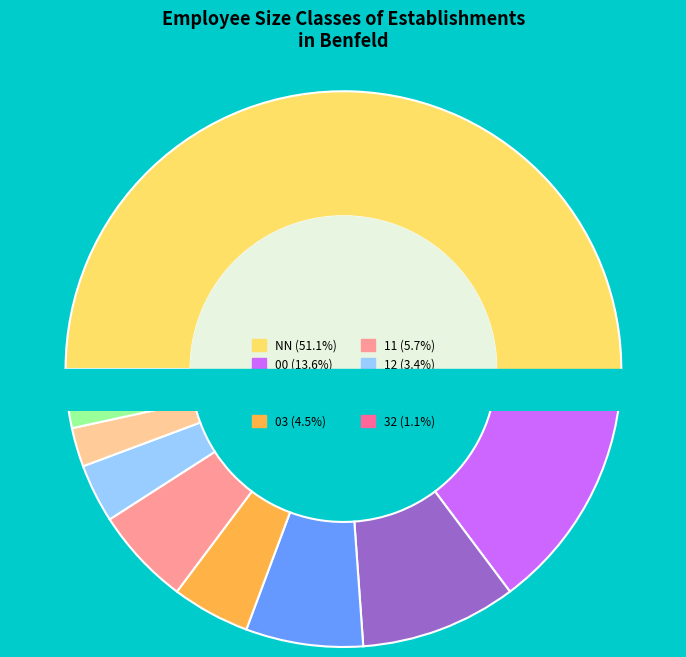

What is the change in value from 03 to 12?

-1